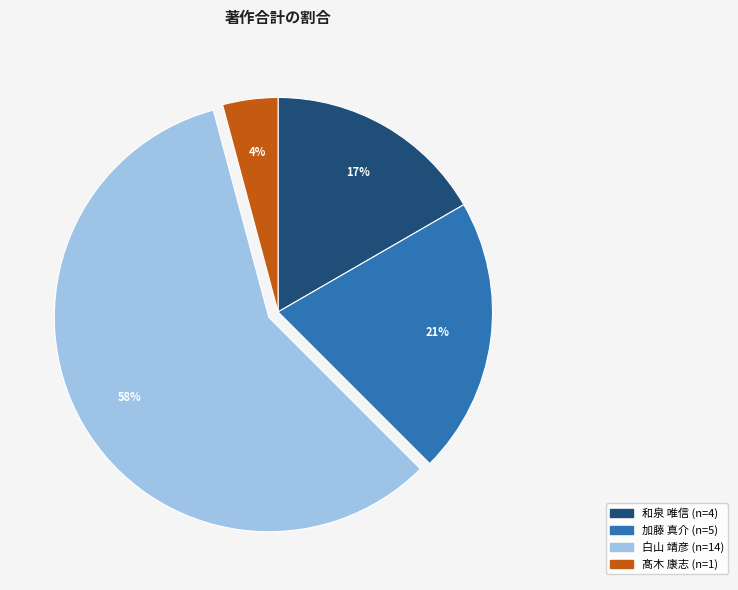

The 和泉 唯信 slice represents 23% of the pie. True or false?

False